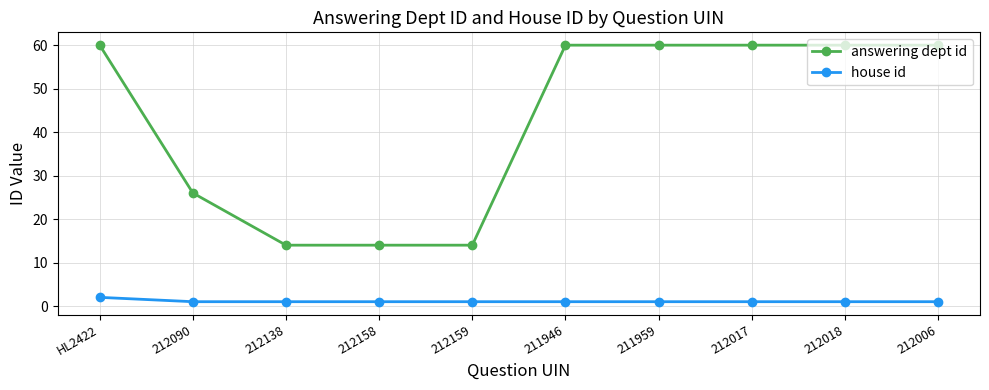

What position from the left is 212158?

4